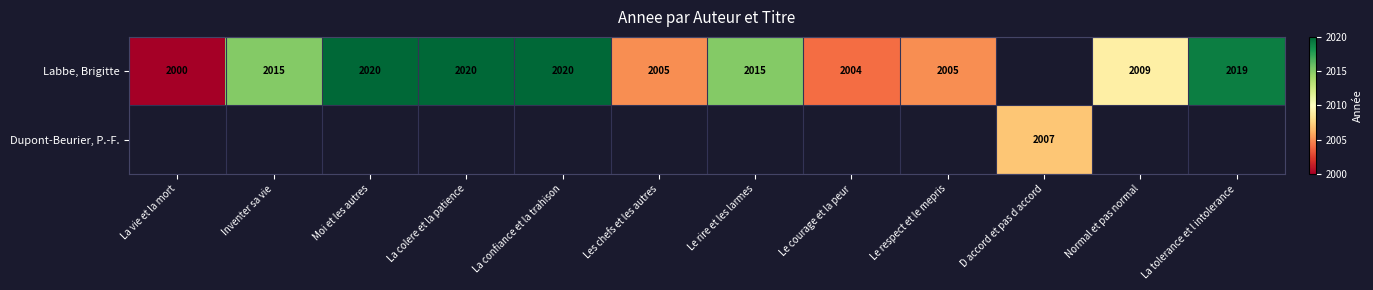

What is the difference between the Labbe, Brigitte values at Moi et les autres and Les chefs et les autres?

15